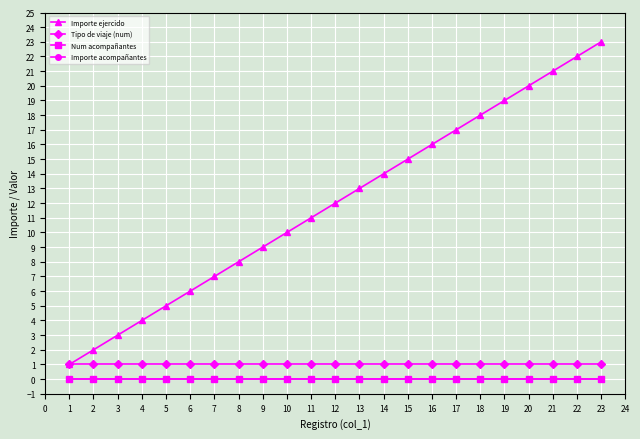

Is this an area chart (filled region under the line)?

No